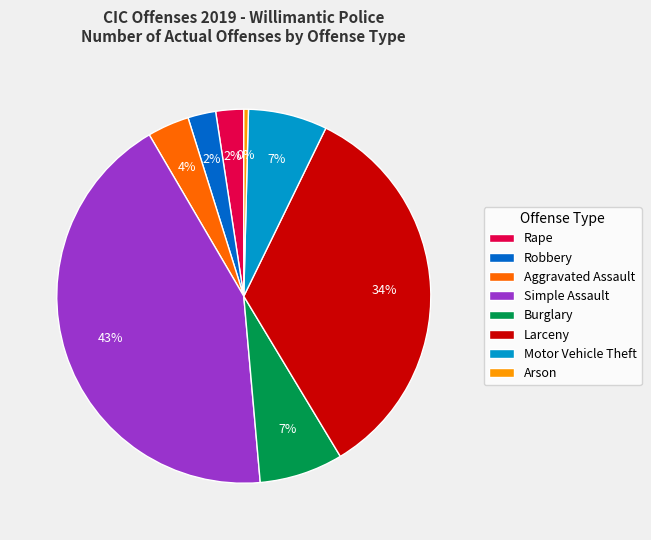

How many slices are in this pie chart?

8